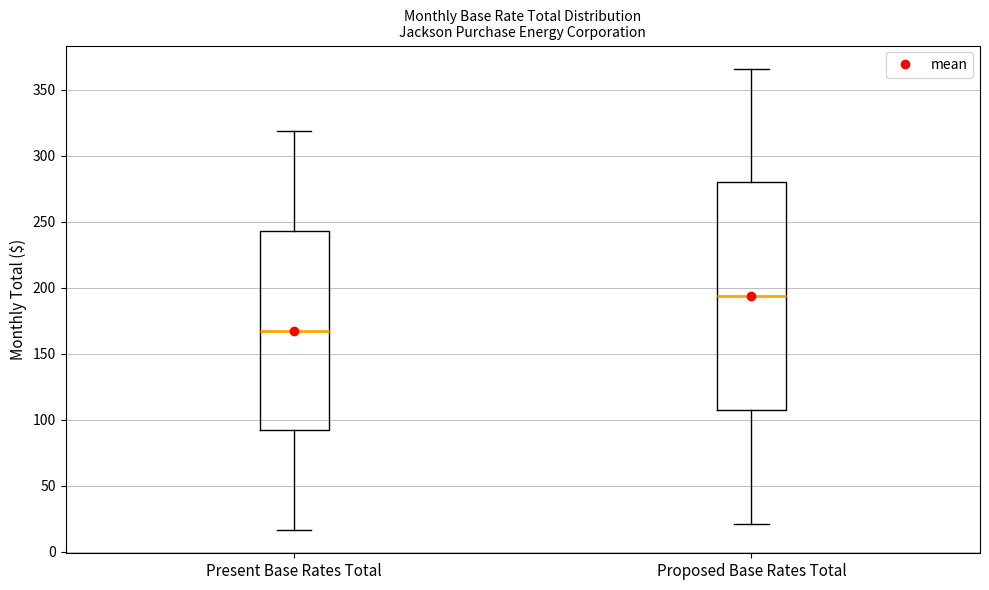

Comparing the boxes themselves (not the whiskers), which one is the tallest?

Proposed Base Rates Total